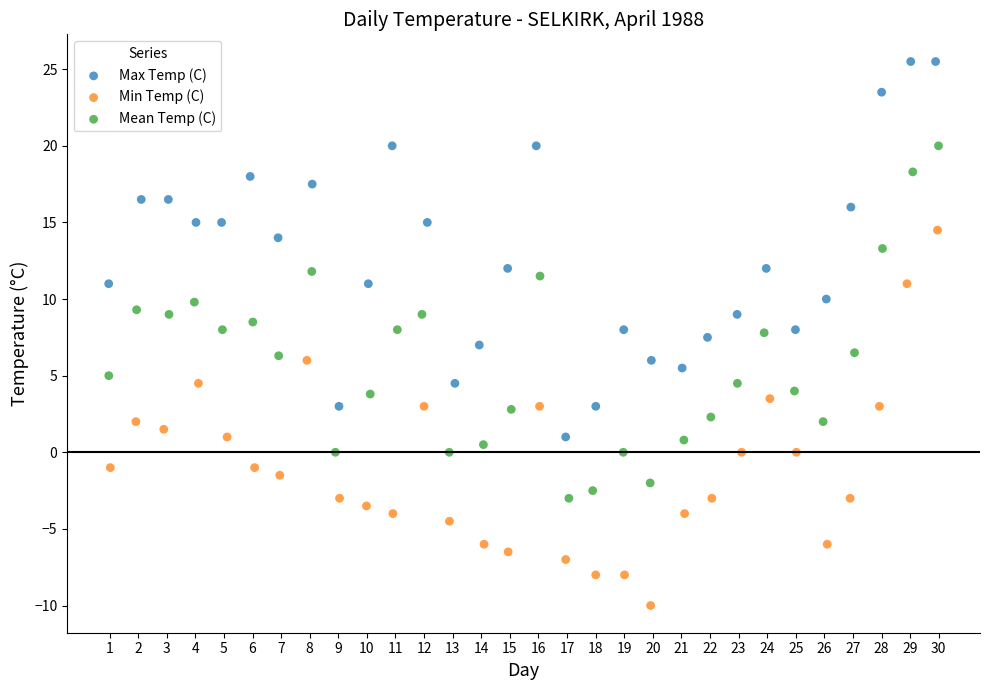

Which series reaches the minimum Y coordinate?

Min Temp (C)